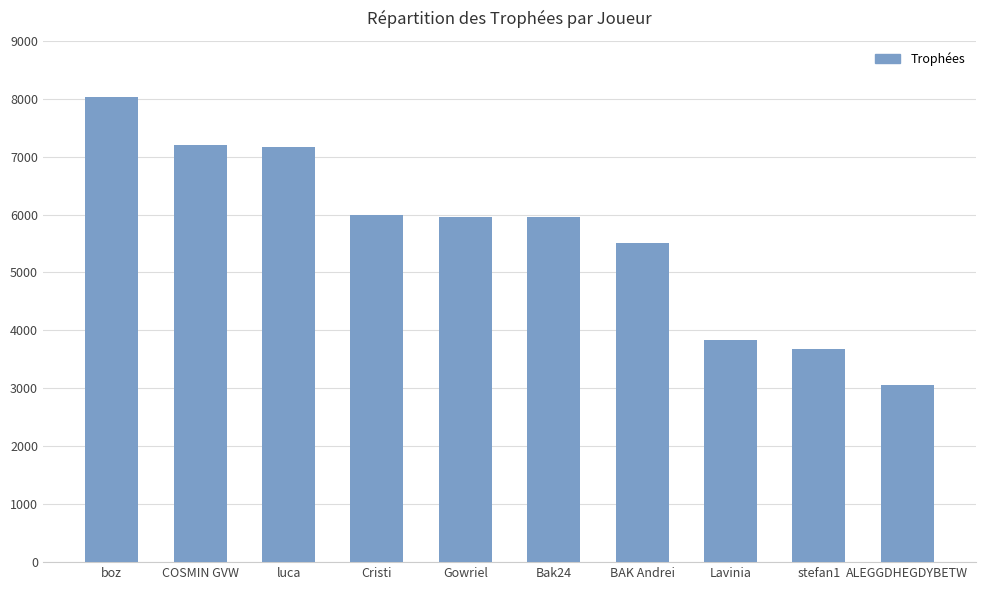

How many data points are less than 5966?

5